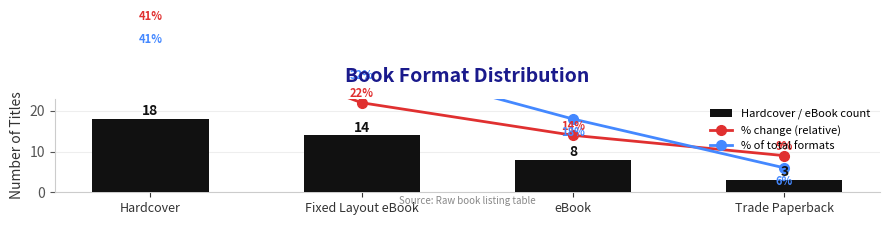

Which category has the lowest value in the % change (relative) series?

Trade Paperback